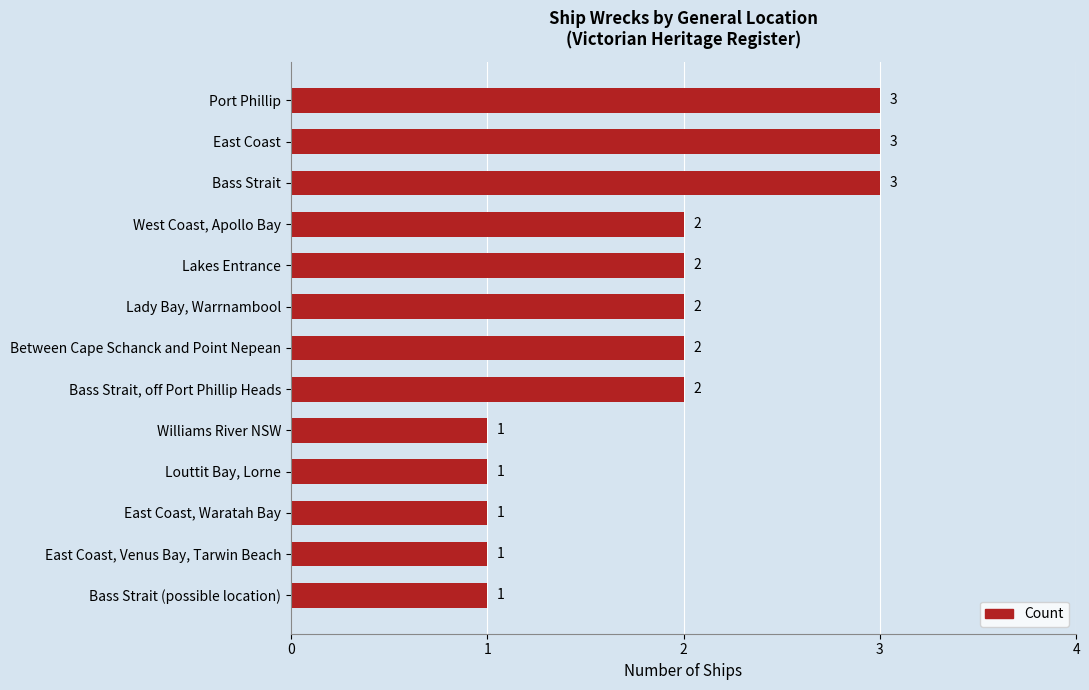

The chart shows a value of 1 at Lady Bay, Warrnambool. True or false?

False